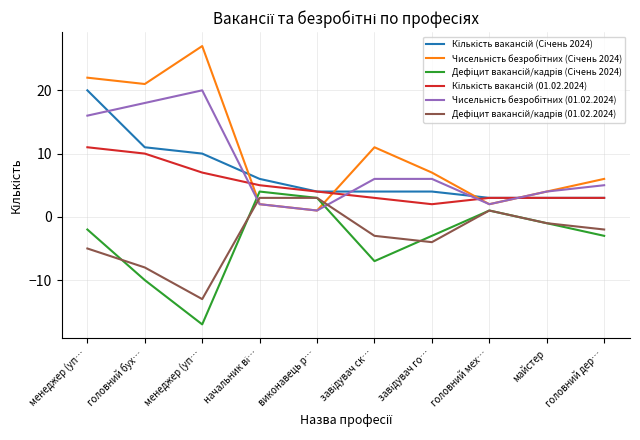

How many intersections are there between Чисельність безробітних (01.02.2024) and Кількість вакансій (01.02.2024)?

4